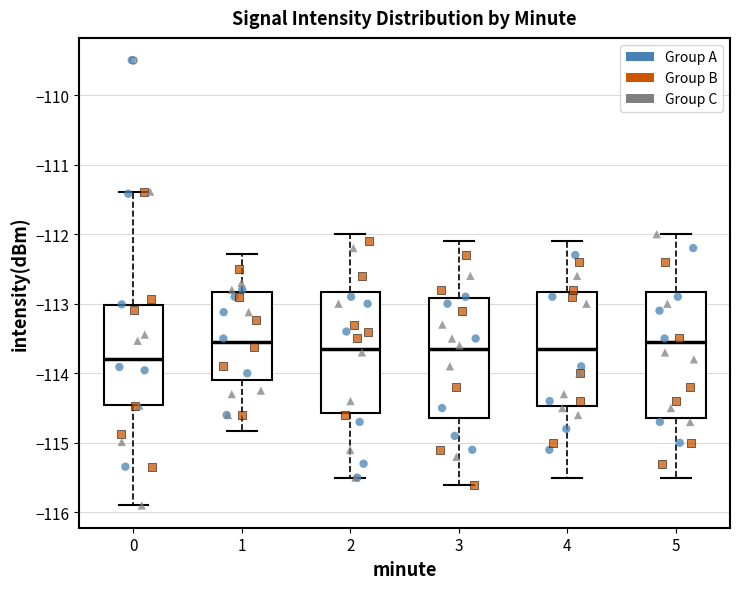

Where is the upper edge of the box at x = 0 on the y-axis? The values are not printed on the chart, so give them approximately, as read against the axis.

-113.0